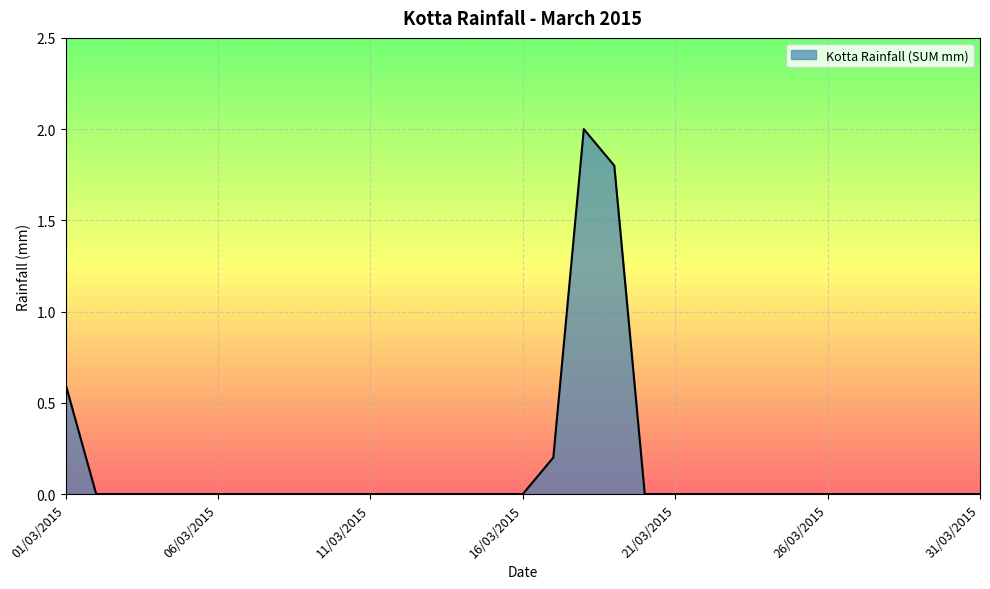

What is the difference between the maximum and minimum values?

2.0